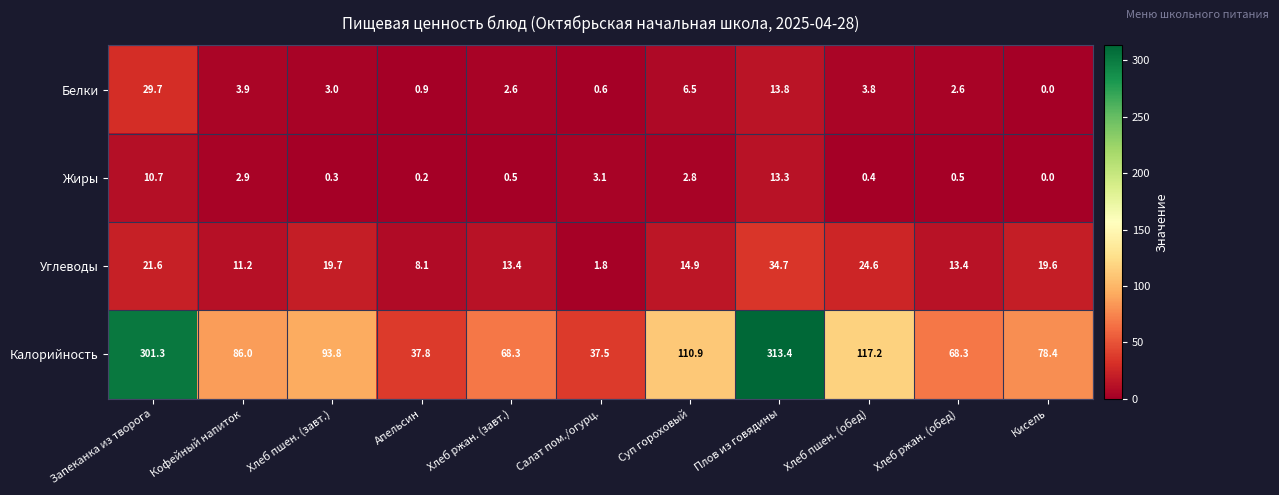

What is the maximum value shown in the chart?

313.4